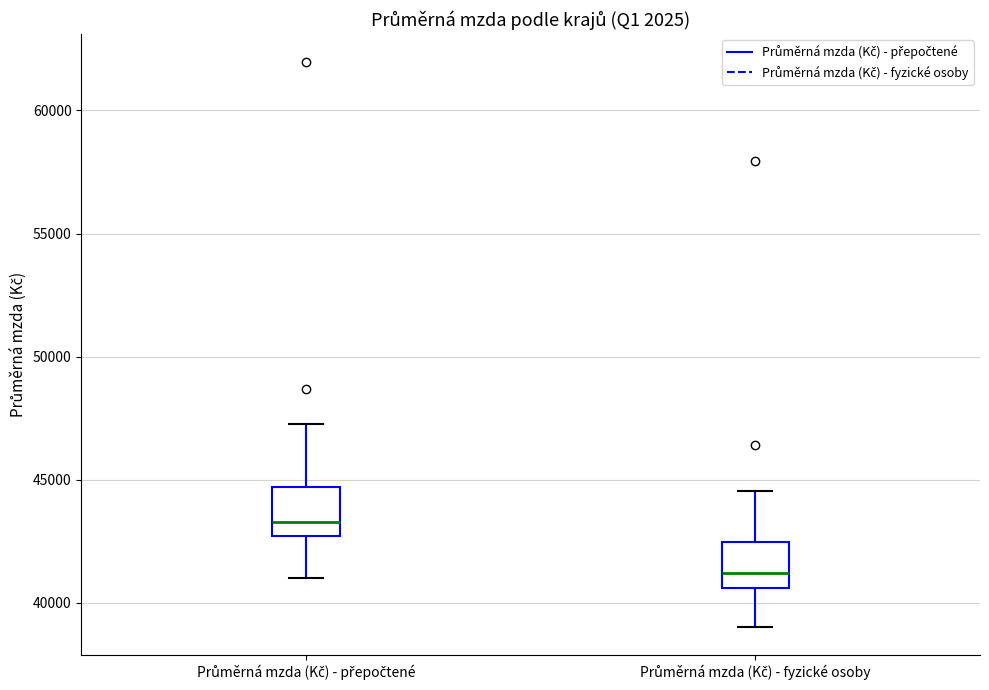

Reading left to right, read every box against the y-axis: the position of its median line, the range the box covers, and the ends of its whiskers. The values are not printed on the chart, so give them approximately, as read against the axis.

Průměrná mzda (Kč) - přepočtené: median 43500, box 42500 to 44500, whiskers 41000 to 47500
Průměrná mzda (Kč) - fyzické osoby: median 41000, box 40500 to 42500, whiskers 39000 to 44500